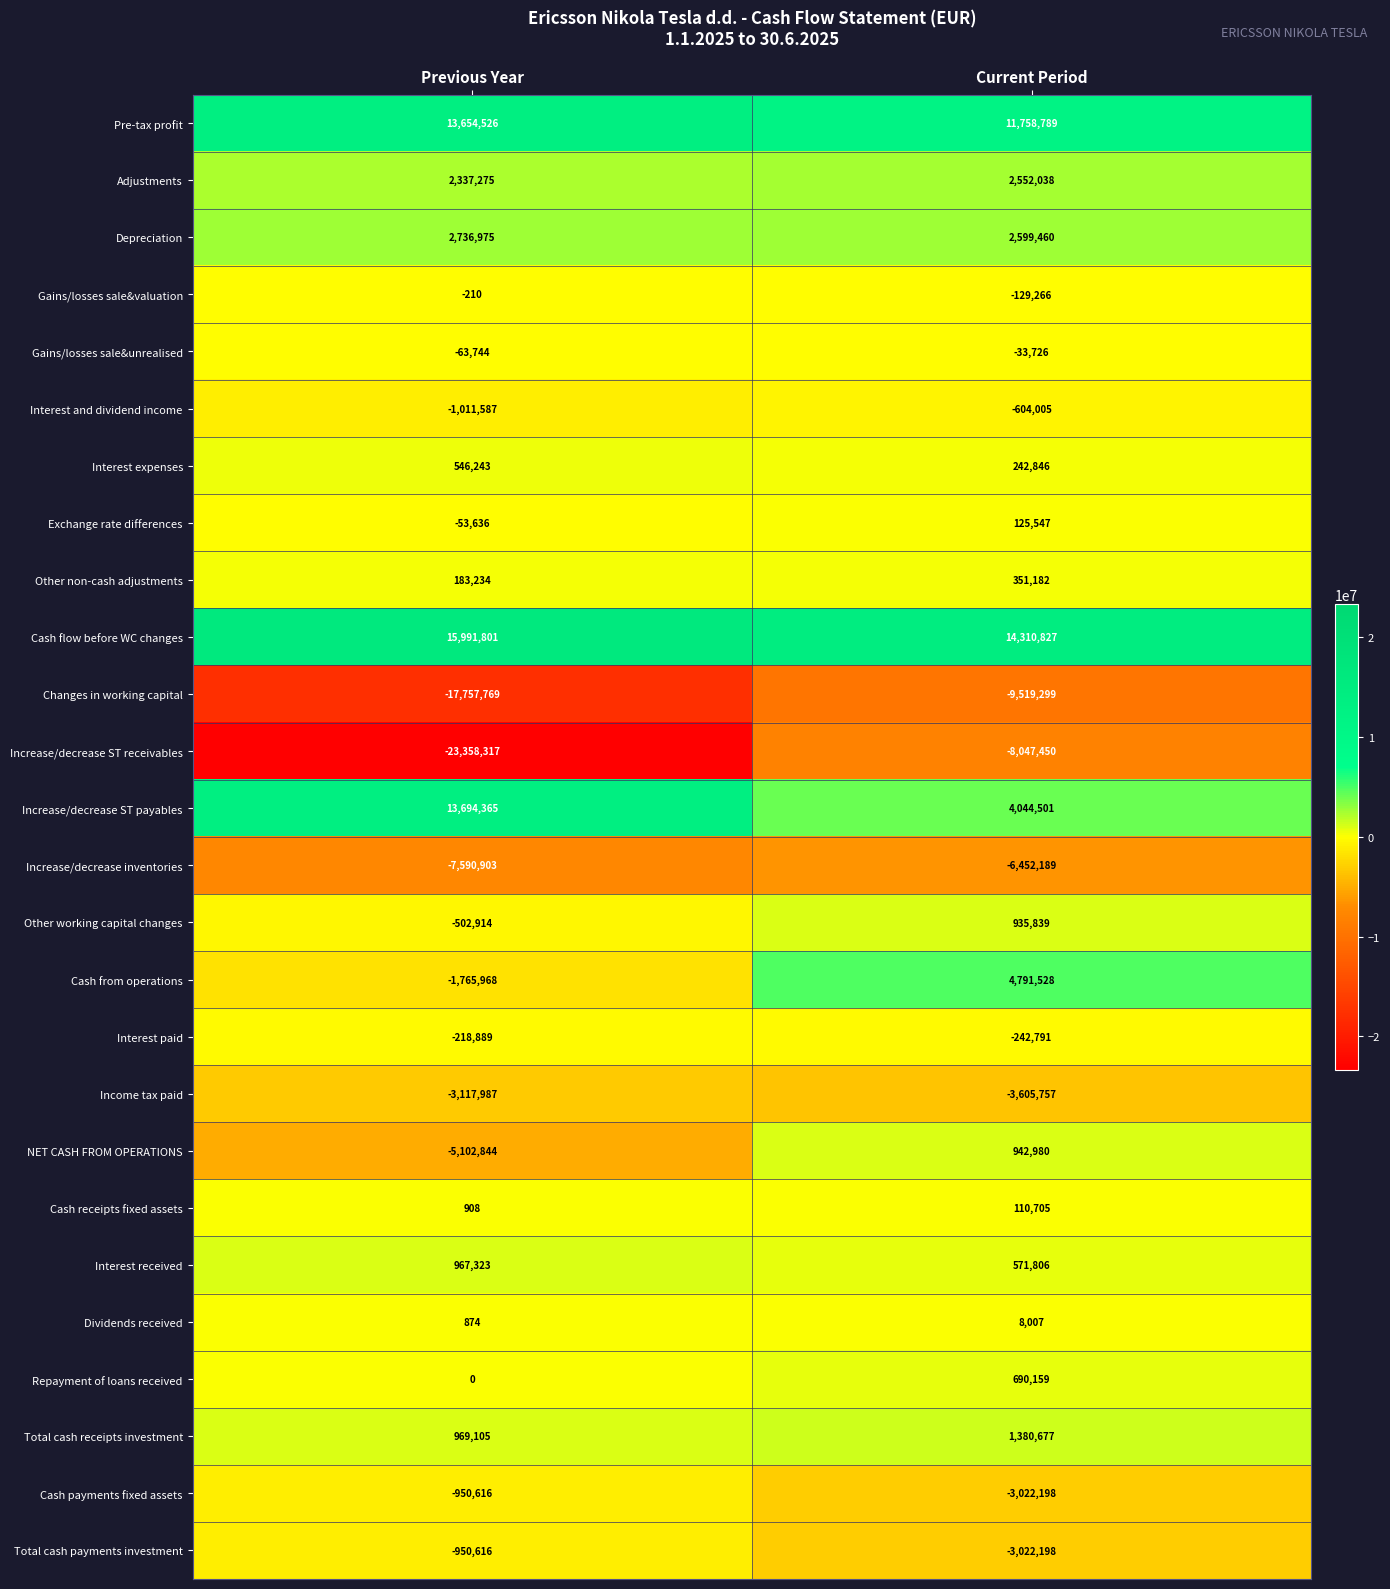

Rank the categories by Cash receipts fixed assets value from highest to lowest.

Current Period, Previous Year